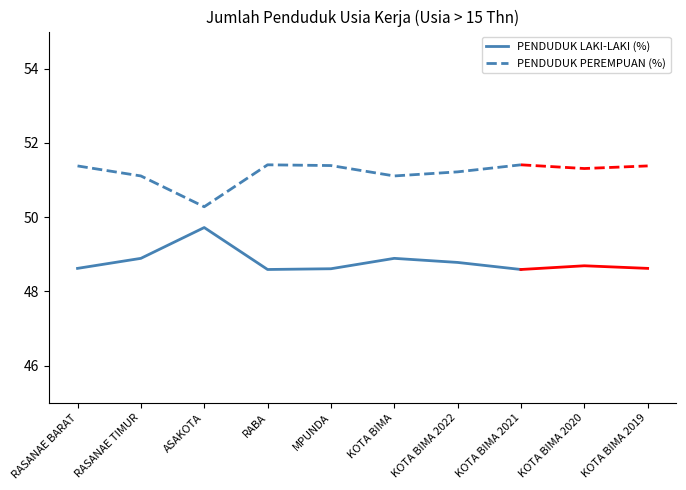

Rank the series by their maximum value, from lowest to highest.

PENDUDUK LAKI-LAKI (%), PENDUDUK PEREMPUAN (%)